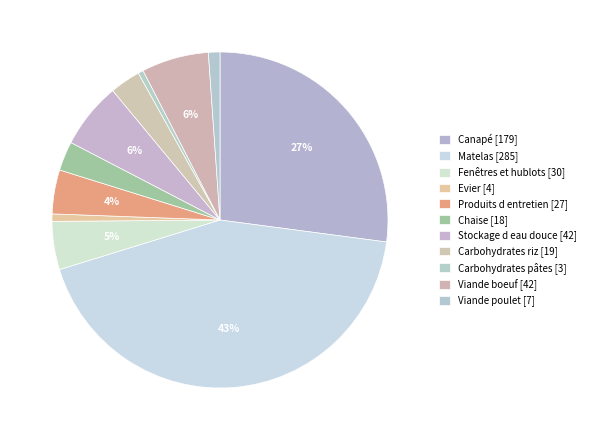

Is there a majority slice in this chart?

No